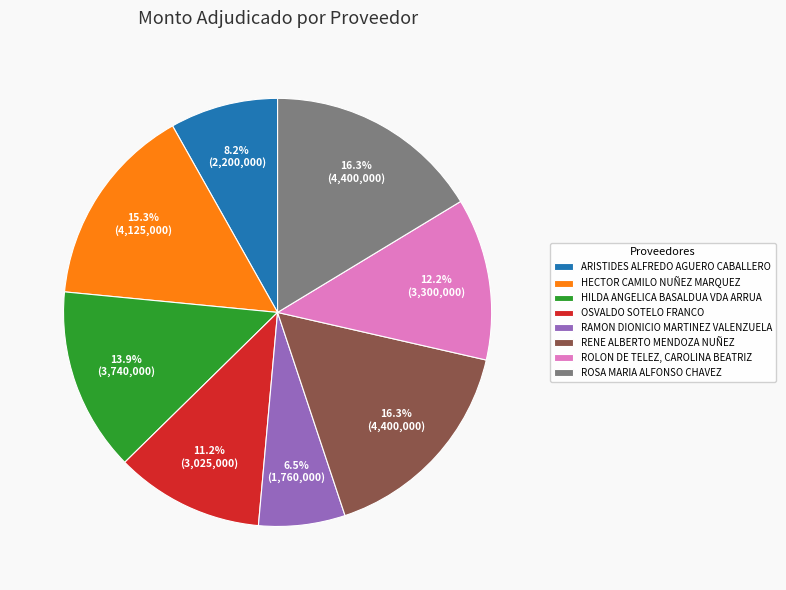

Which has a higher value, ARISTIDES ALFREDO AGUERO CABALLERO or ROSA MARIA ALFONSO CHAVEZ?

ROSA MARIA ALFONSO CHAVEZ